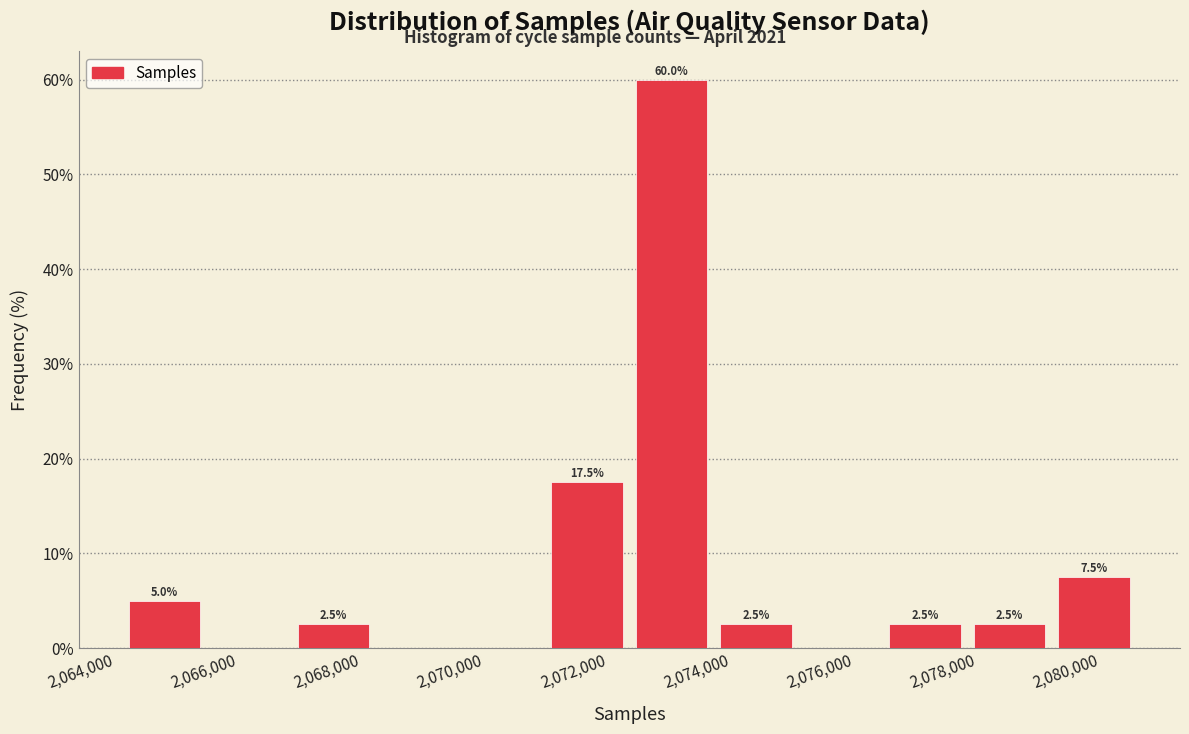

Over which range of the x-axis is the bar tallest?

2072400 to 2073800